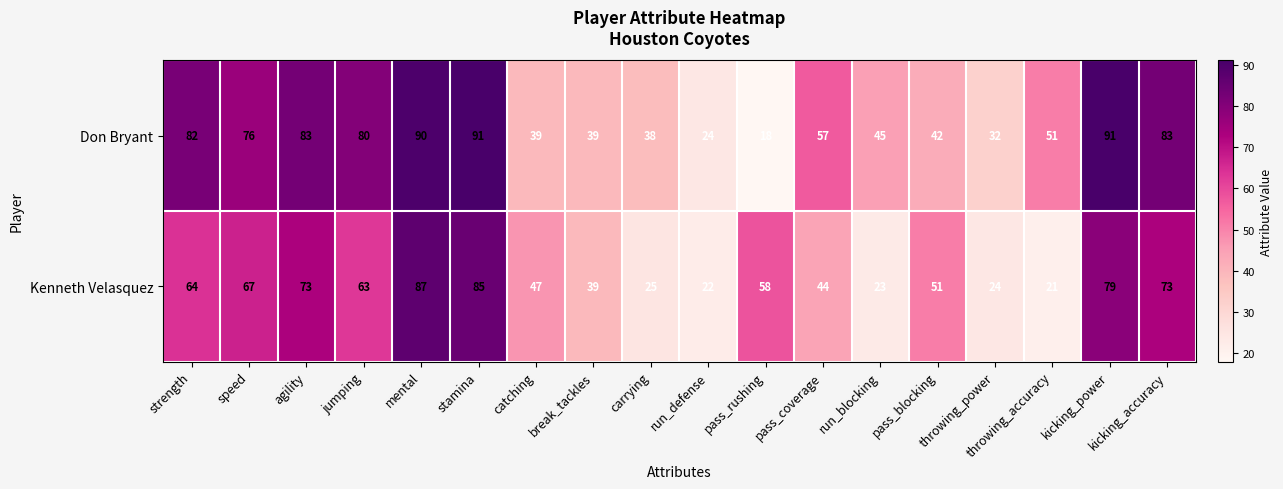

Which series changed the most between jumping and pass_blocking?

Don Bryant